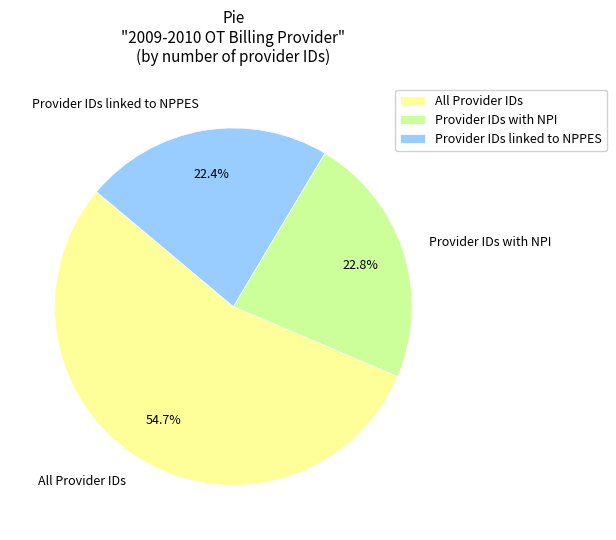

Do Provider IDs linked to NPPES and All Provider IDs together represent more than half of the pie?

Yes